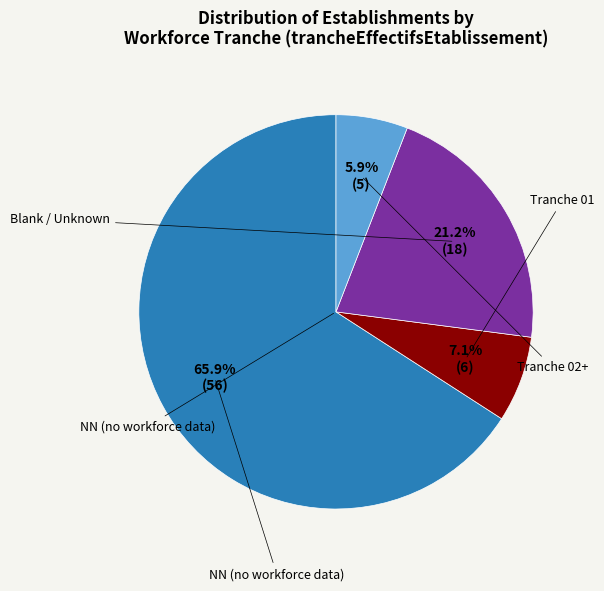

Does any single category account for the majority?

Yes